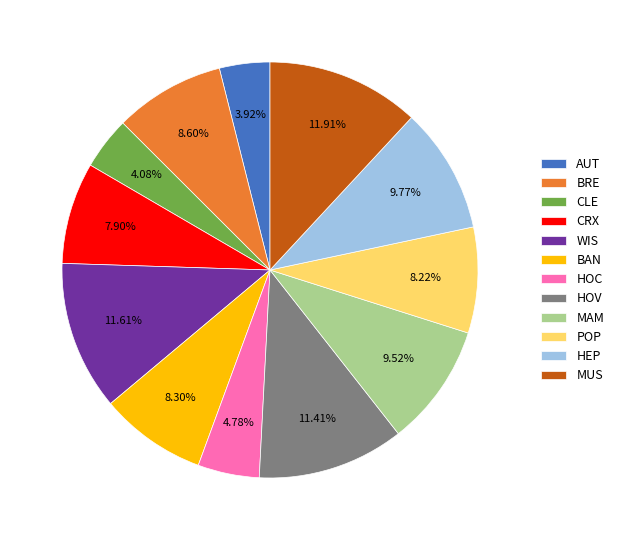

Does CLE represent more than half of the total?

No